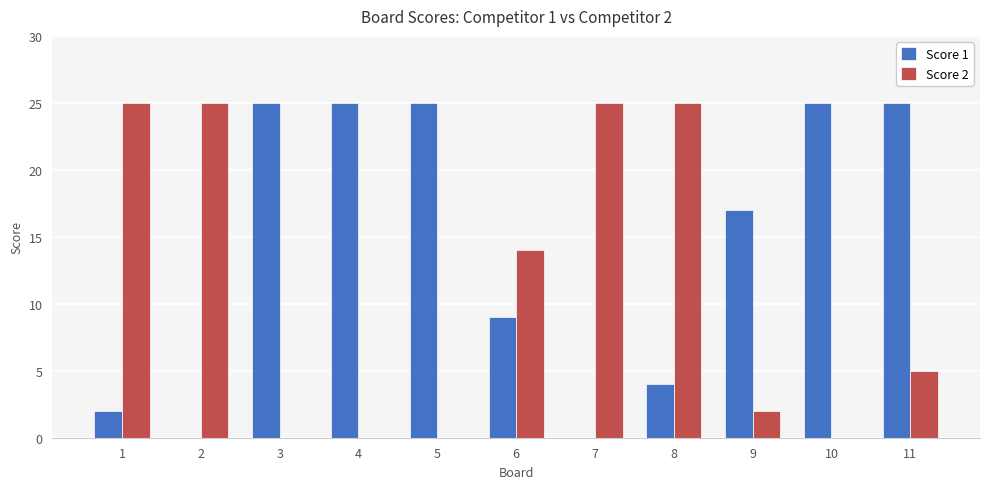

Where is Score 1 nearest to the value 12?

6